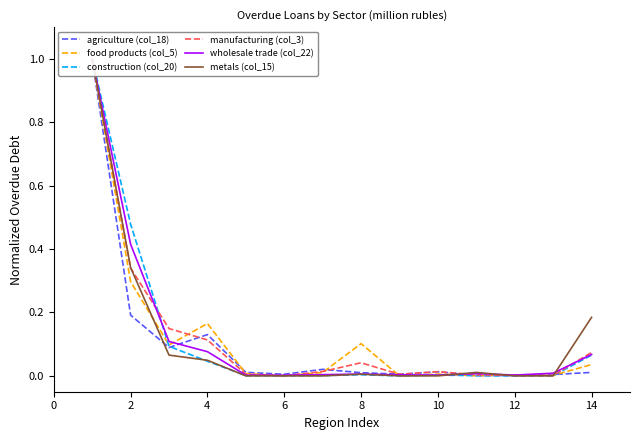

How many series are shown in this chart?

6